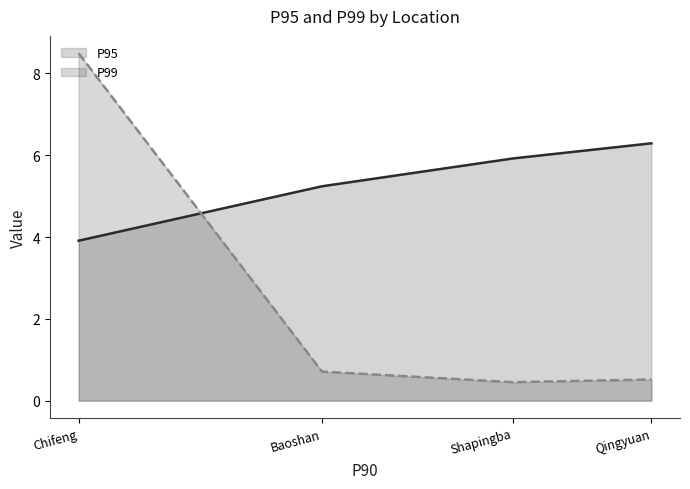

At how many categories does at least one series exceed 1?

4